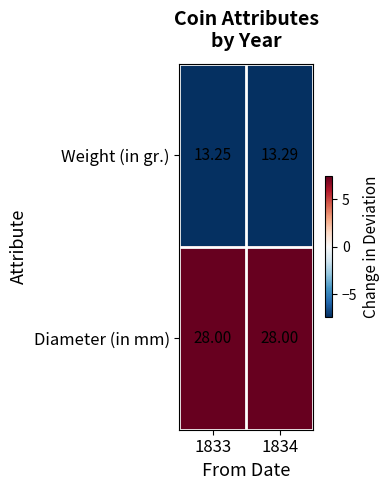

At 1833, list the series in order from largest to smallest.

Diameter (in mm), Weight (in gr.)